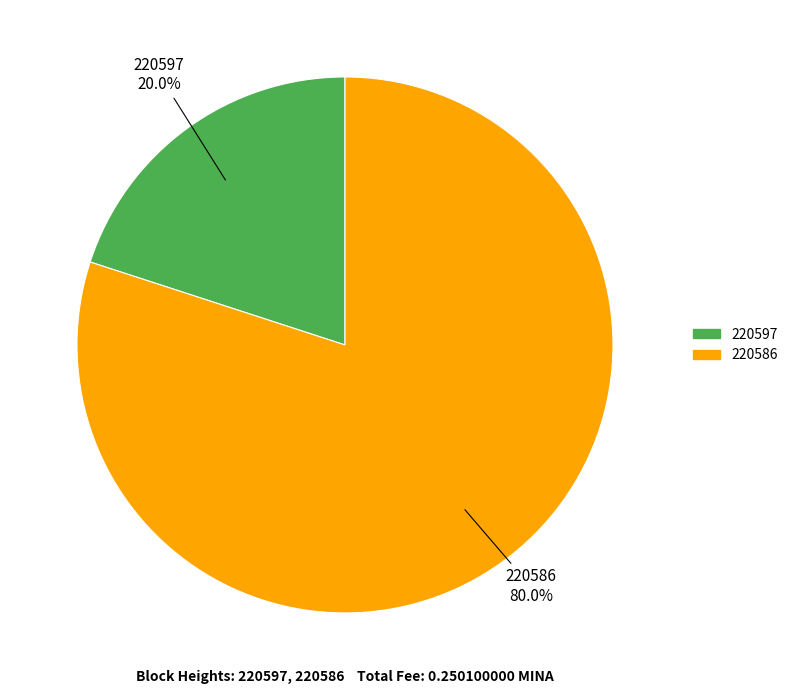

What percentage is the 220586 slice, to the nearest percent?

80%